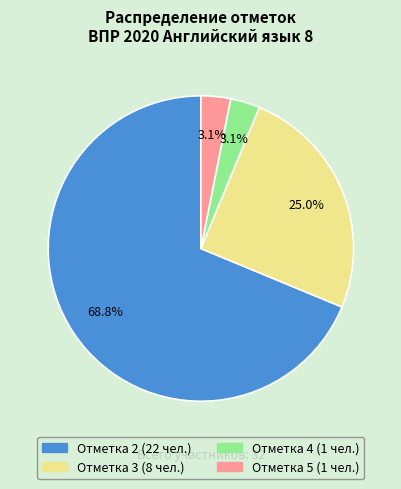

Is there any slice that represents more than half of the pie?

Yes